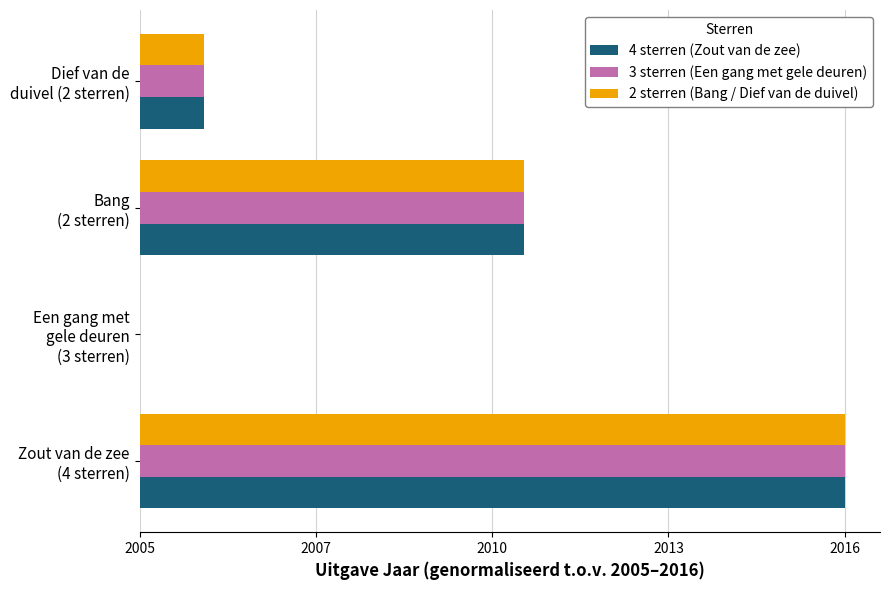

What are all the series names shown in the legend?

4 sterren (Zout van de zee), 3 sterren (Een gang met gele deuren), 2 sterren (Bang / Dief van de duivel)